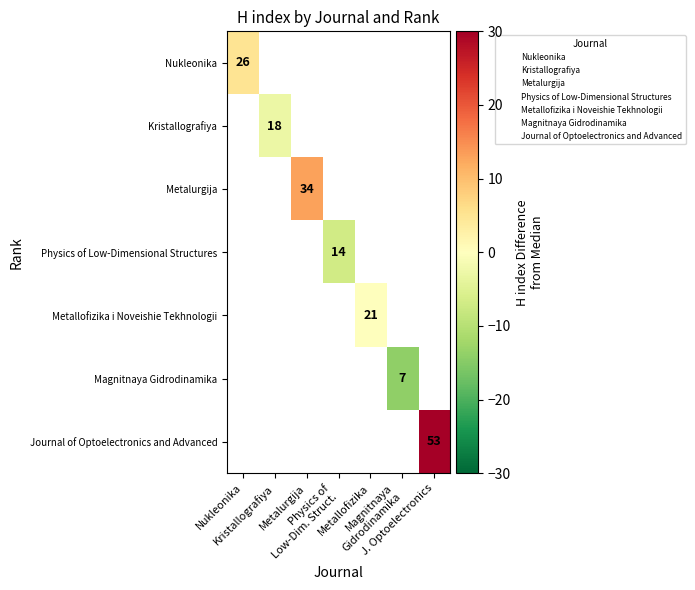

Between Magnitnaya
Gidrodinamika and Metalurgija, which is larger?

Metalurgija